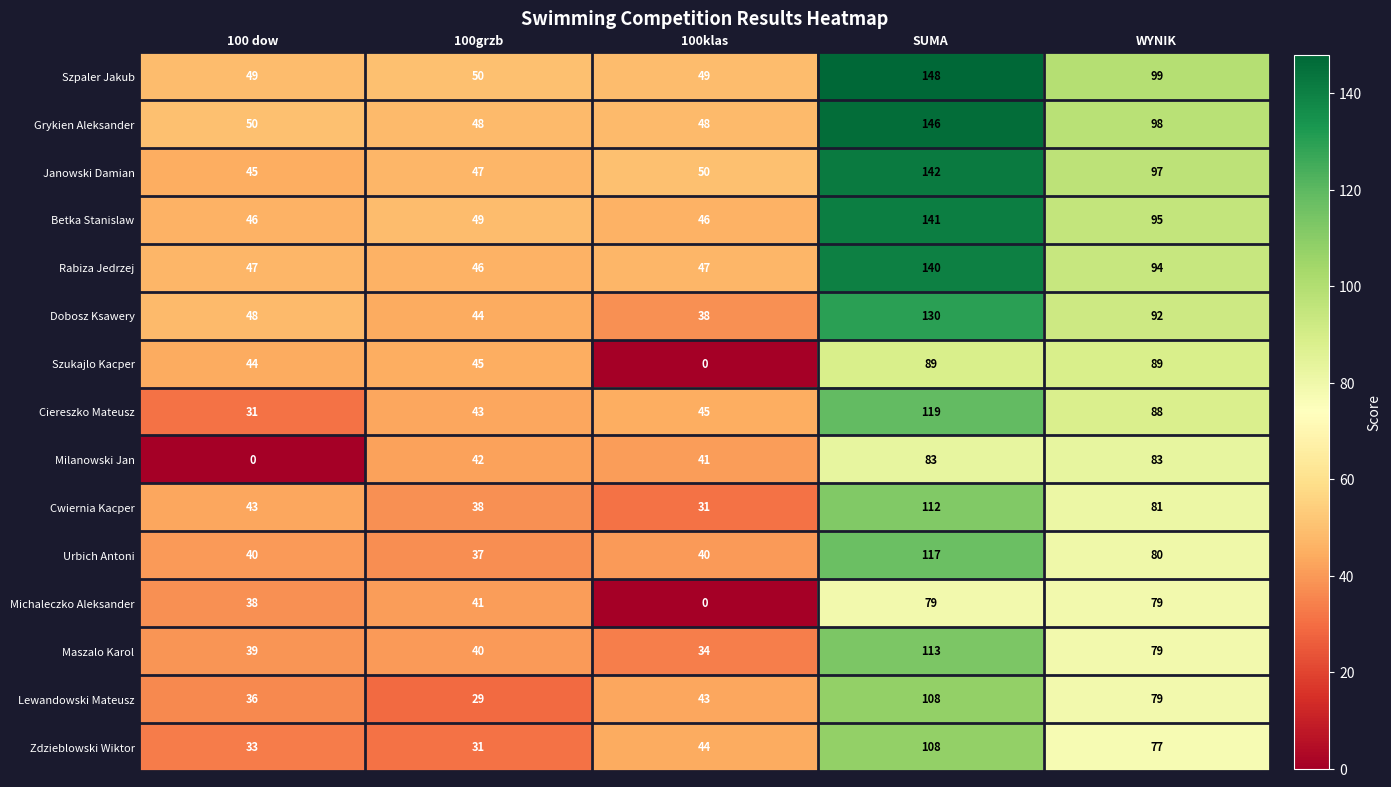

What is the difference between the maximum and minimum values in the Szpaler Jakub series?

99